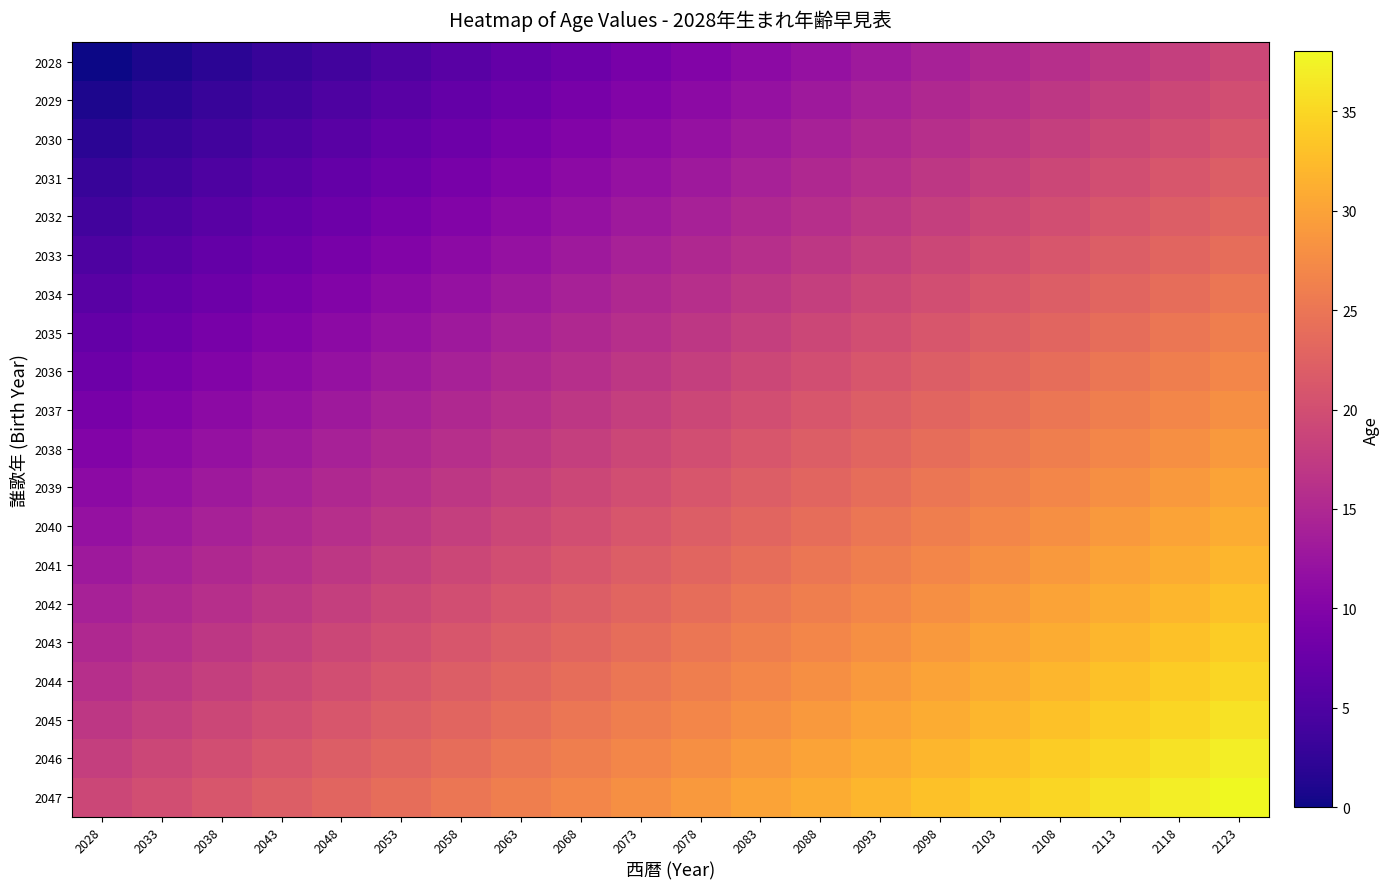

At 2088, list the series in order from largest to smallest.

2047, 2046, 2045, 2044, 2043, 2042, 2041, 2040, 2039, 2038, 2037, 2036, 2035, 2034, 2033, 2032, 2031, 2030, 2029, 2028